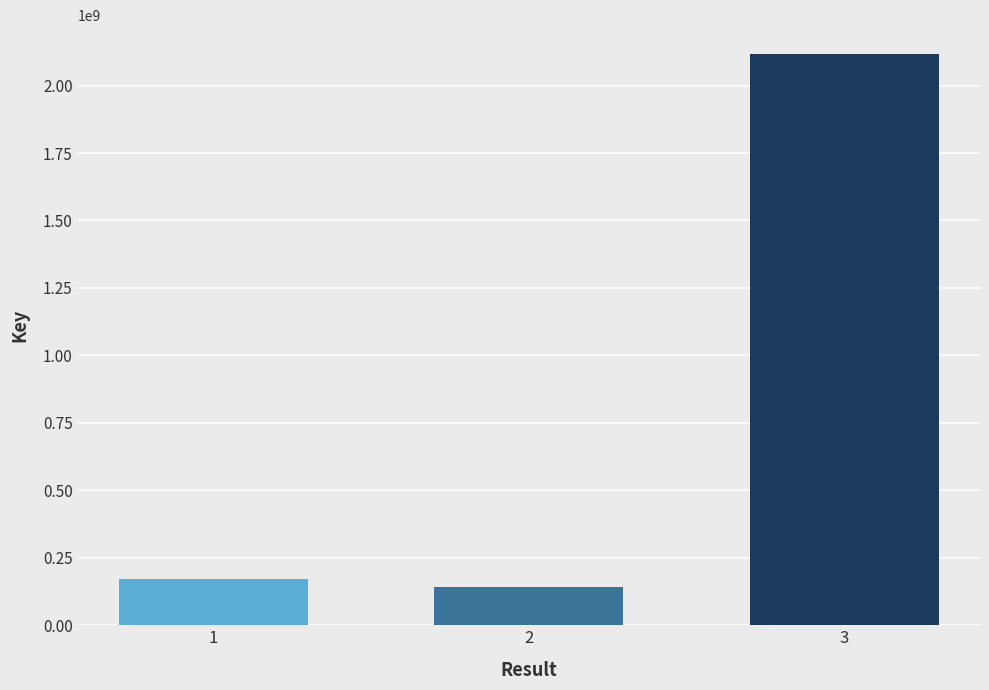

Reading right to left, what are all the values shown in this chart?

3=2117886018	2=140791148	1=171126760